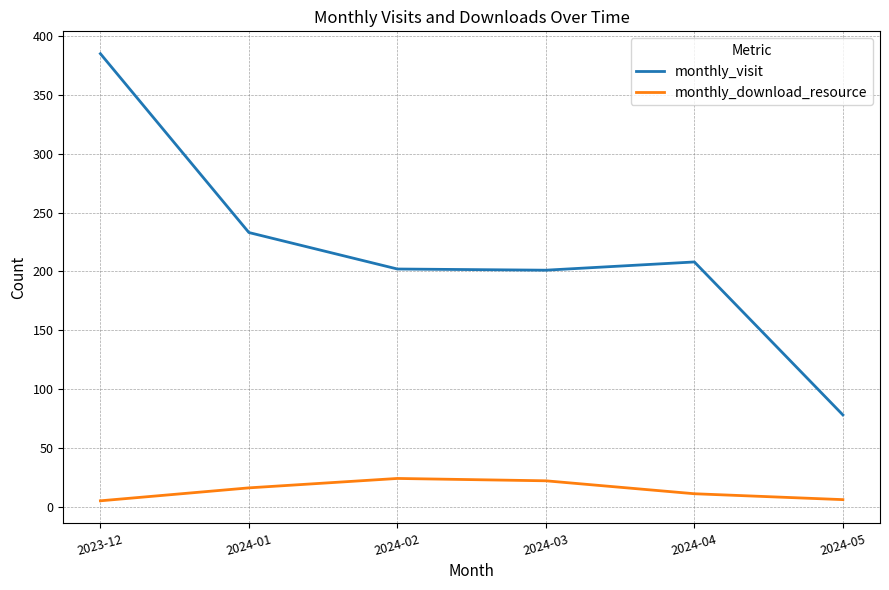

What is the maximum value for monthly_visit?

385